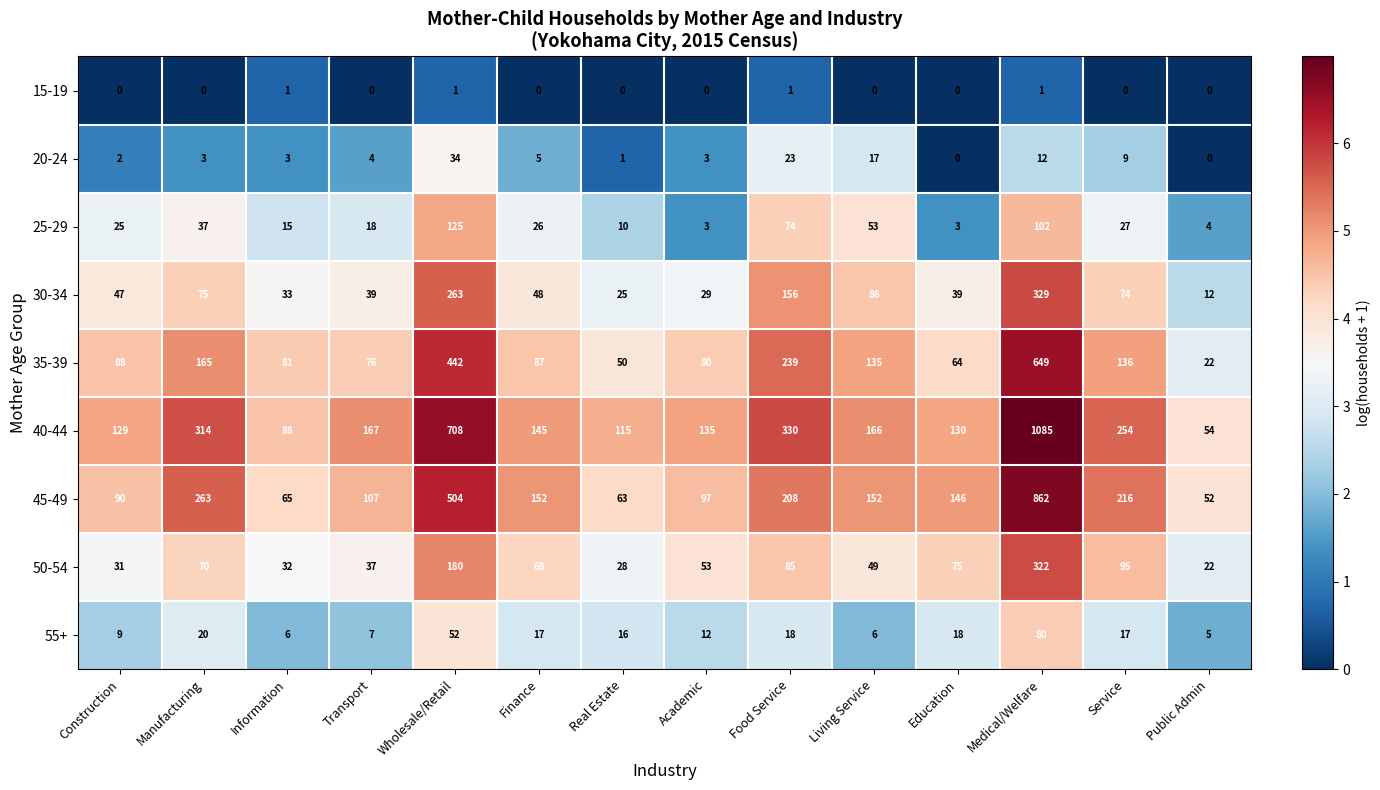

Is the value of 45-49 at Public Admin greater than the value of 30-34 at Service?

No